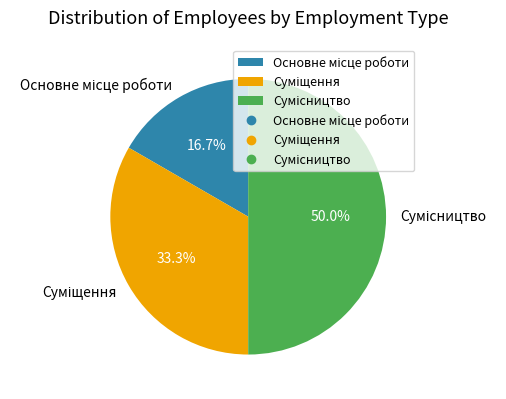

What is the smallest slice in the pie chart?

Основне місце роботи